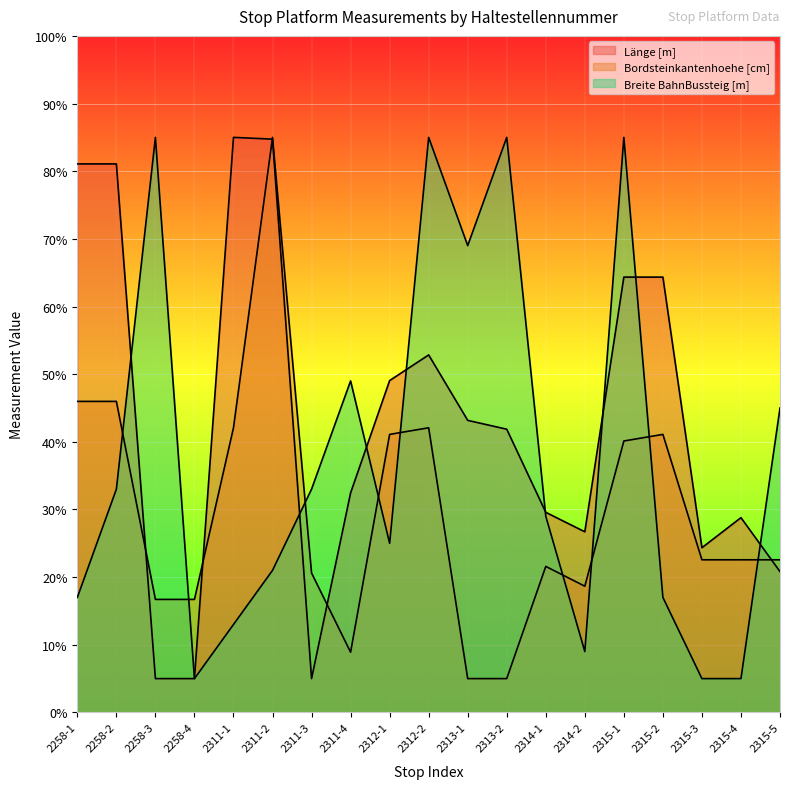

How many interior local peaks does the Breite BahnBussteig [m] series have?

5